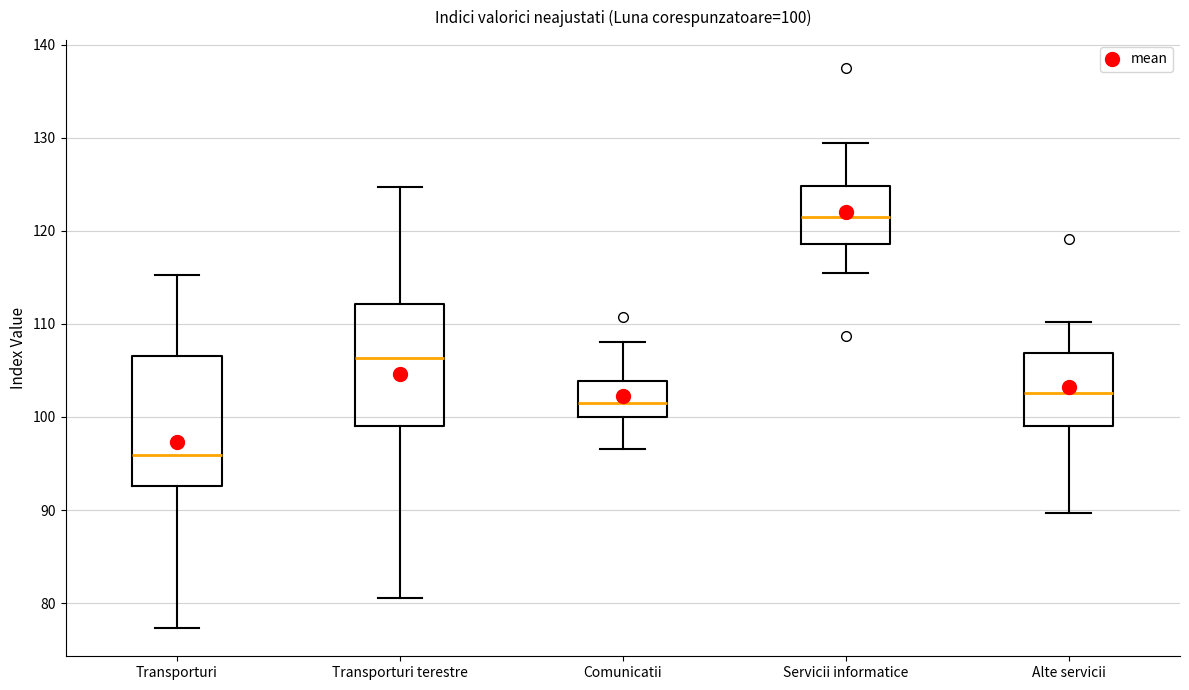

Which box has the highest median line?

Servicii informatice